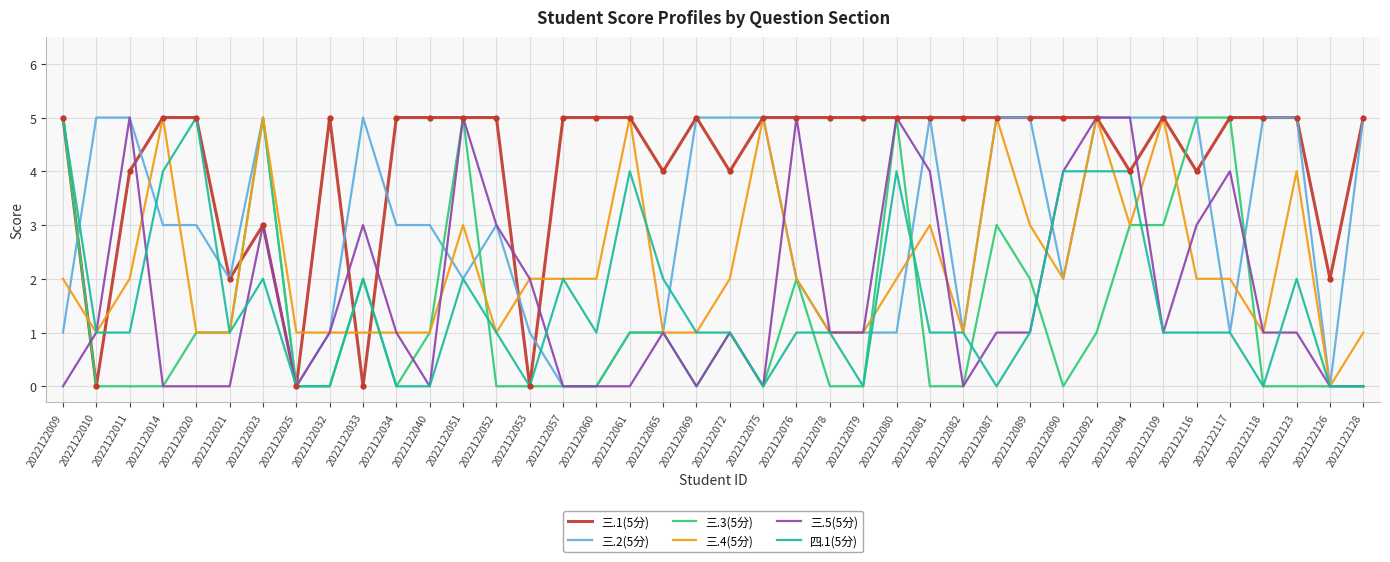

Reading right to left, extract all data points from this chart.

三.1(5分): 2022122128=5	2022122126=2	2022122123=5	2022122118=5	2022122117=5	2022122116=4	2022122109=5	2022122094=4	2022122092=5	2022122090=5	2022122089=5	2022122087=5	2022122082=5	2022122081=5	2022122080=5	2022122079=5	2022122078=5	2022122076=5	2022122075=5	2022122072=4	2022122069=5	2022122065=4	2022122061=5	2022122060=5	2022122057=5	2022122053=0	2022122052=5	2022122051=5	2022122040=5	2022122034=5	2022122033=0	2022122032=5	2022122025=0	2022122023=3	2022122021=2	2022122020=5	2022122014=5	2022122011=4	2022122010=0	2022122009=5
三.2(5分): 2022122128=5	2022122126=0	2022122123=5	2022122118=5	2022122117=1	2022122116=5	2022122109=5	2022122094=5	2022122092=5	2022122090=2	2022122089=5	2022122087=5	2022122082=1	2022122081=5	2022122080=1	2022122079=1	2022122078=1	2022122076=2	2022122075=5	2022122072=5	2022122069=5	2022122065=1	2022122061=1	2022122060=0	2022122057=0	2022122053=1	2022122052=3	2022122051=2	2022122040=3	2022122034=3	2022122033=5	2022122032=1	2022122025=0	2022122023=5	2022122021=2	2022122020=3	2022122014=3	2022122011=5	2022122010=5	2022122009=1
三.3(5分): 2022122128=0	2022122126=0	2022122123=0	2022122118=0	2022122117=5	2022122116=5	2022122109=3	2022122094=3	2022122092=1	2022122090=0	2022122089=2	2022122087=3	2022122082=0	2022122081=0	2022122080=5	2022122079=0	2022122078=0	2022122076=2	2022122075=0	2022122072=1	2022122069=0	2022122065=1	2022122061=1	2022122060=0	2022122057=0	2022122053=0	2022122052=0	2022122051=5	2022122040=1	2022122034=0	2022122033=2	2022122032=0	2022122025=0	2022122023=5	2022122021=1	2022122020=1	2022122014=0	2022122011=0	2022122010=0	2022122009=5
三.4(5分): 2022122128=1	2022122126=0	2022122123=4	2022122118=1	2022122117=2	2022122116=2	2022122109=5	2022122094=3	2022122092=5	2022122090=2	2022122089=3	2022122087=5	2022122082=1	2022122081=3	2022122080=2	2022122079=1	2022122078=1	2022122076=2	2022122075=5	2022122072=2	2022122069=1	2022122065=1	2022122061=5	2022122060=2	2022122057=2	2022122053=2	2022122052=1	2022122051=3	2022122040=1	2022122034=1	2022122033=1	2022122032=1	2022122025=1	2022122023=5	2022122021=1	2022122020=1	2022122014=5	2022122011=2	2022122010=1	2022122009=2
三.5(5分): 2022122128=0	2022122126=0	2022122123=1	2022122118=1	2022122117=4	2022122116=3	2022122109=1	2022122094=5	2022122092=5	2022122090=4	2022122089=1	2022122087=1	2022122082=0	2022122081=4	2022122080=5	2022122079=1	2022122078=1	2022122076=5	2022122075=0	2022122072=1	2022122069=0	2022122065=1	2022122061=0	2022122060=0	2022122057=0	2022122053=2	2022122052=3	2022122051=5	2022122040=0	2022122034=1	2022122033=3	2022122032=1	2022122025=0	2022122023=3	2022122021=0	2022122020=0	2022122014=0	2022122011=5	2022122010=1	2022122009=0
四.1(5分): 2022122128=0	2022122126=0	2022122123=2	2022122118=0	2022122117=1	2022122116=1	2022122109=1	2022122094=4	2022122092=4	2022122090=4	2022122089=1	2022122087=0	2022122082=1	2022122081=1	2022122080=4	2022122079=0	2022122078=1	2022122076=1	2022122075=0	2022122072=1	2022122069=1	2022122065=2	2022122061=4	2022122060=1	2022122057=2	2022122053=0	2022122052=1	2022122051=2	2022122040=0	2022122034=0	2022122033=2	2022122032=0	2022122025=0	2022122023=2	2022122021=1	2022122020=5	2022122014=4	2022122011=1	2022122010=1	2022122009=5